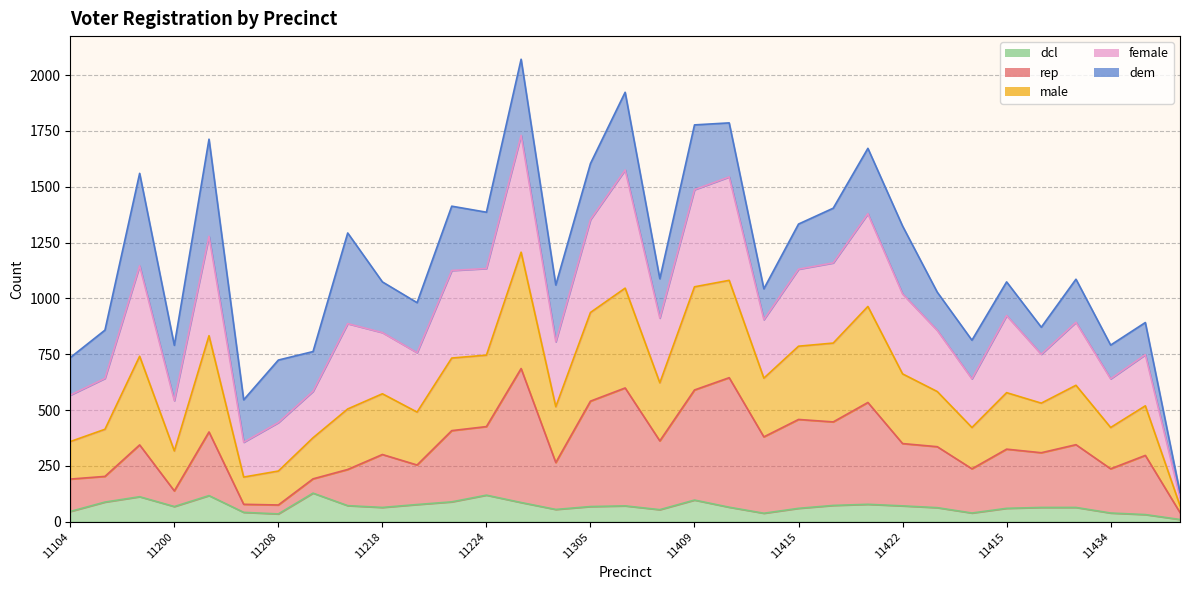

Which label corresponds to the smallest value in the chart?

11439